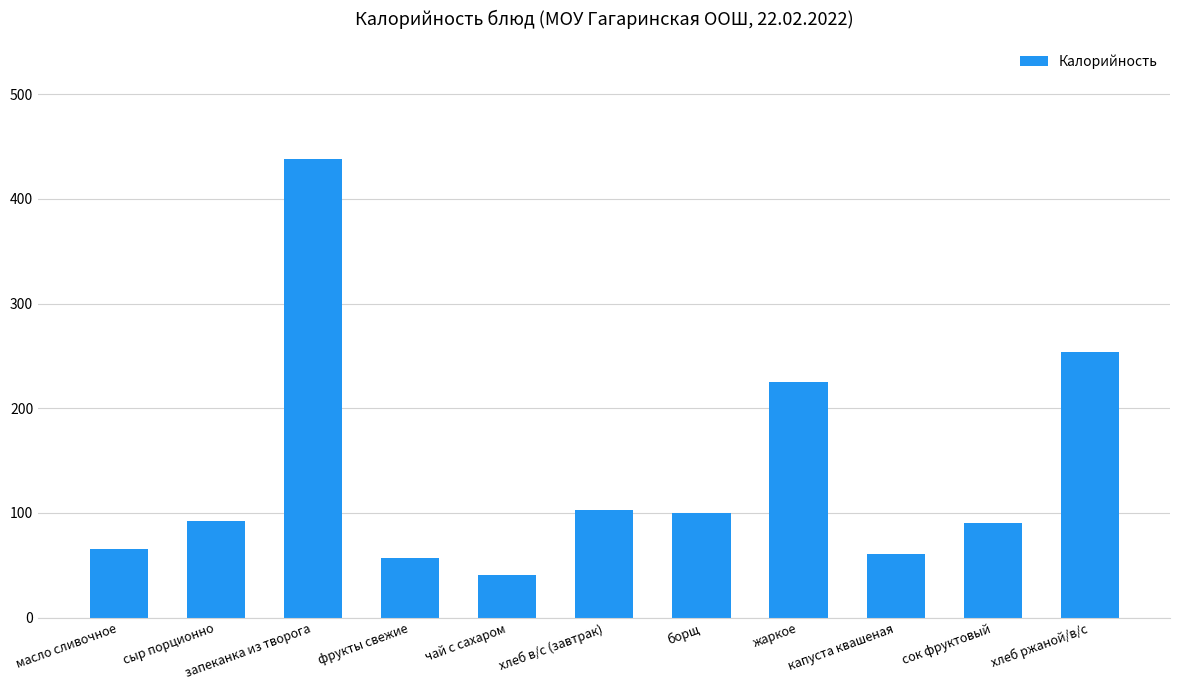

What is the ratio of the value at фрукты свежие to the value at масло сливочное?

0.9